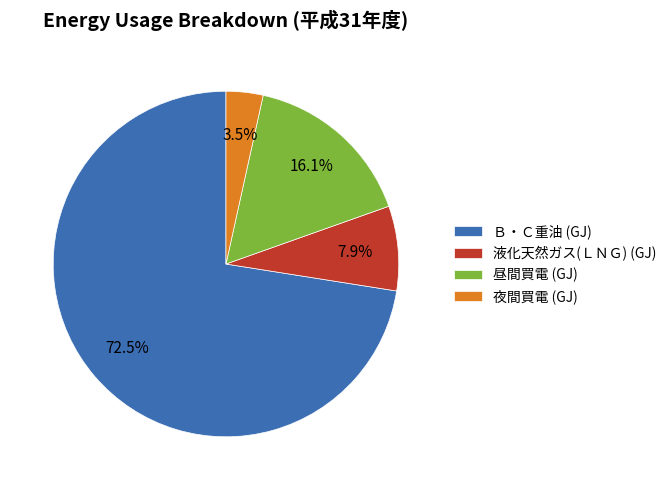

Is it true that 液化天然ガス(ＬＮＧ) (GJ) is 1% of the pie?

False